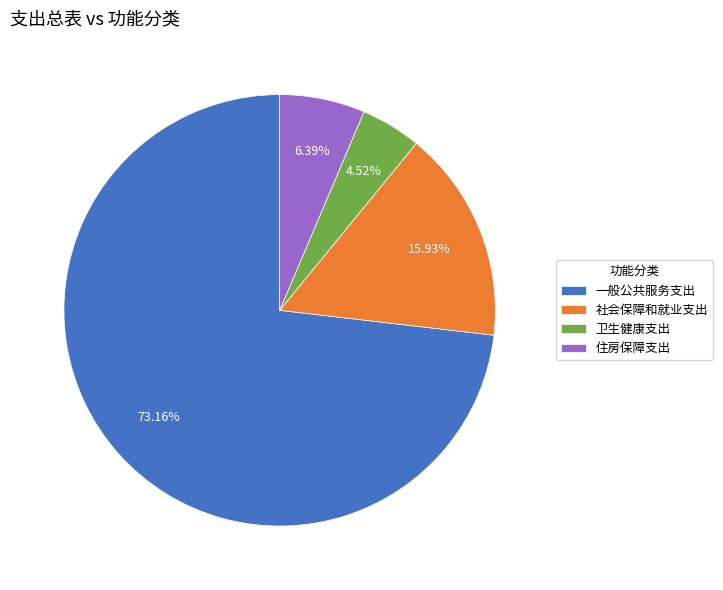

Which category accounts for the majority?

一般公共服务支出